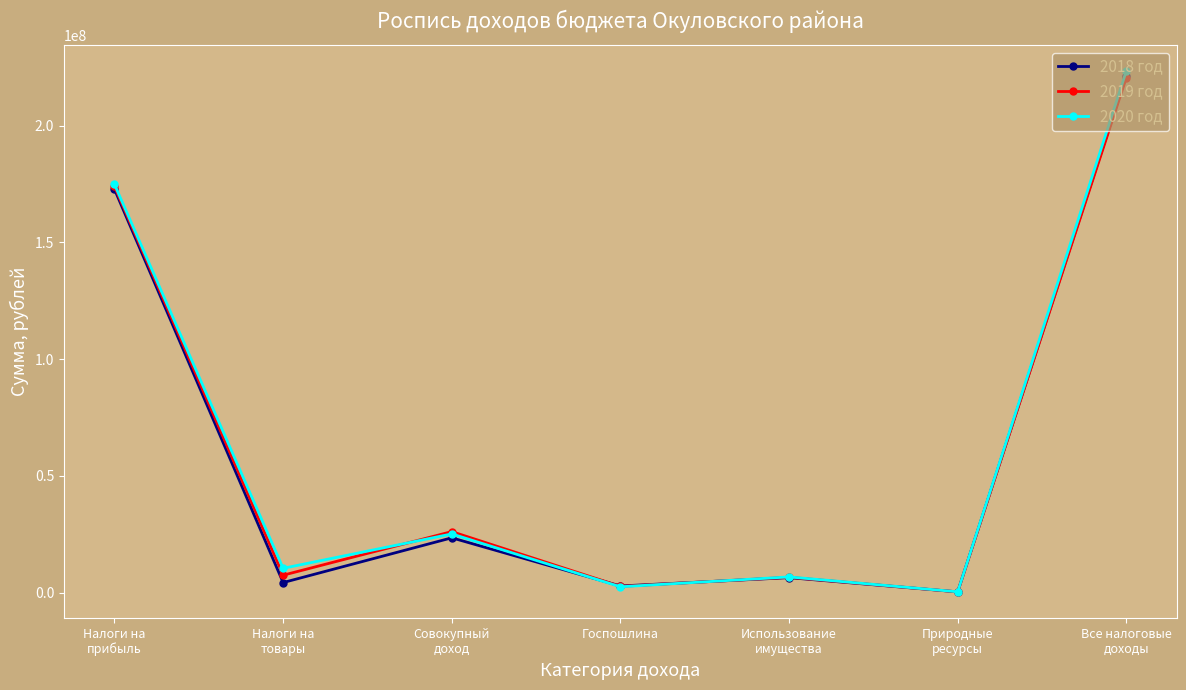

What position from the left is Налоги на
товары?

2